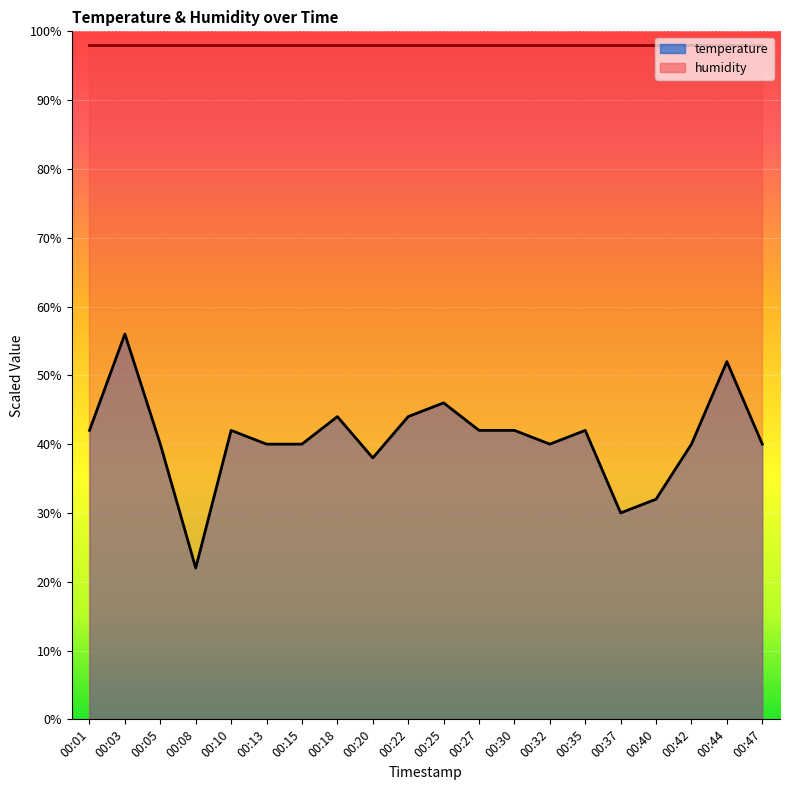

True or false: the data shows 52.0 at 00:44.

True